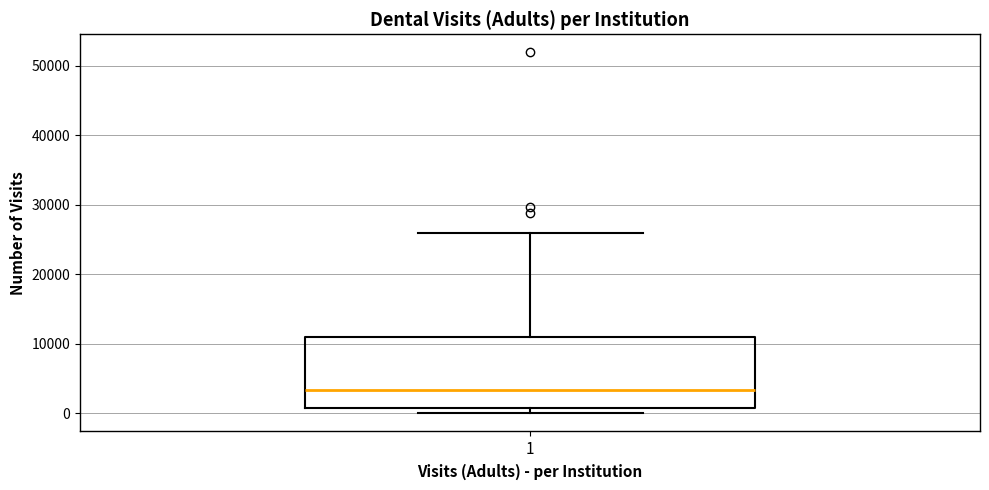

Transcribe this box plot: give where the median line is, the range the box spans, and where the two whiskers end, as read against the y-axis. The values are not printed on the chart, so give them approximately, as read against the axis.

median 3000, box 1000 to 11000, whiskers 0 to 26000